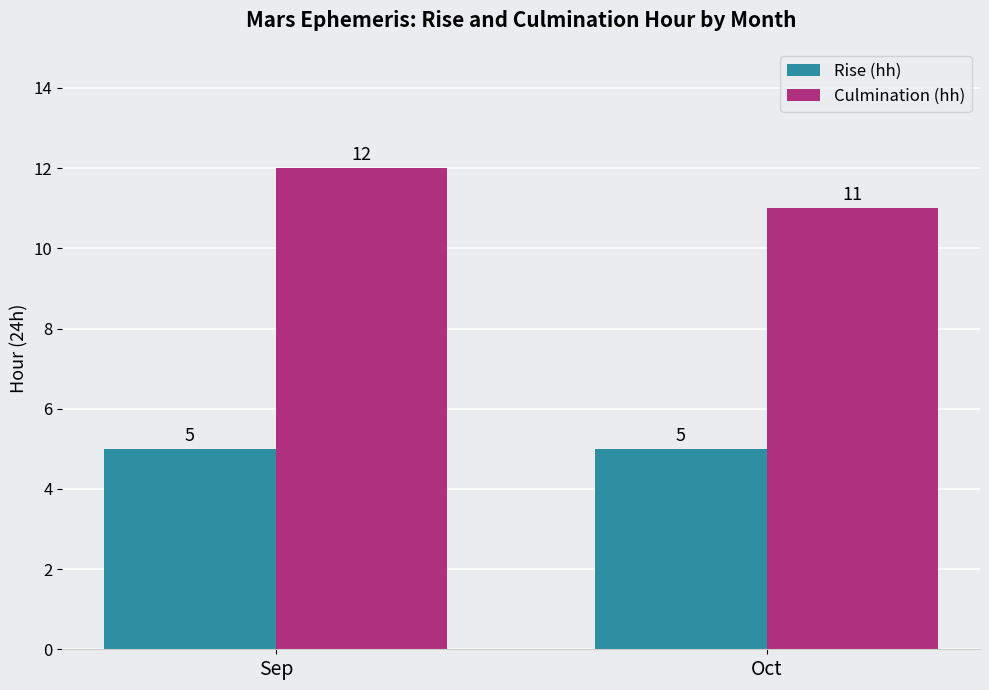

How many bars are there in each group?

2